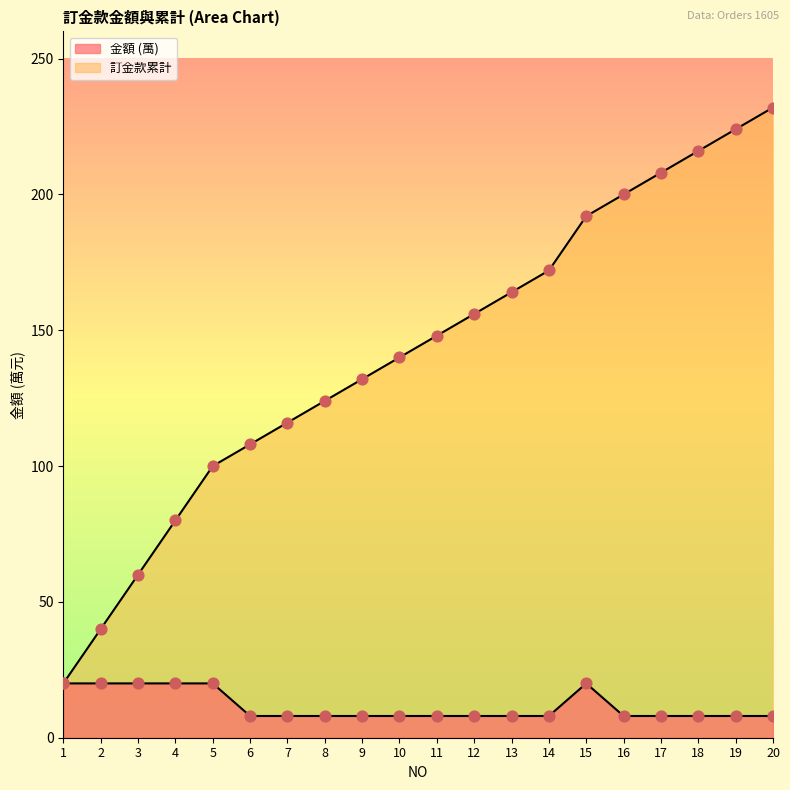

Which series has the widest spread of Y values?

訂金款累計